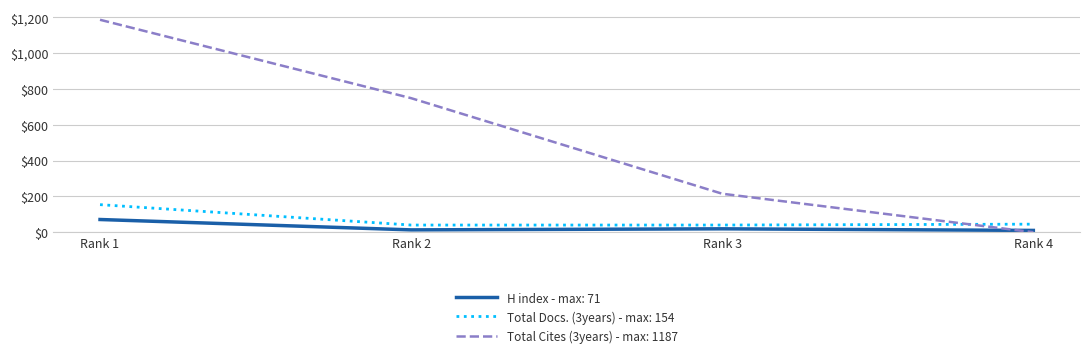

At Rank 1, list the series in order from largest to smallest.

Total Cites (3years) - max: 1187, Total Docs. (3years) - max: 154, H index - max: 71